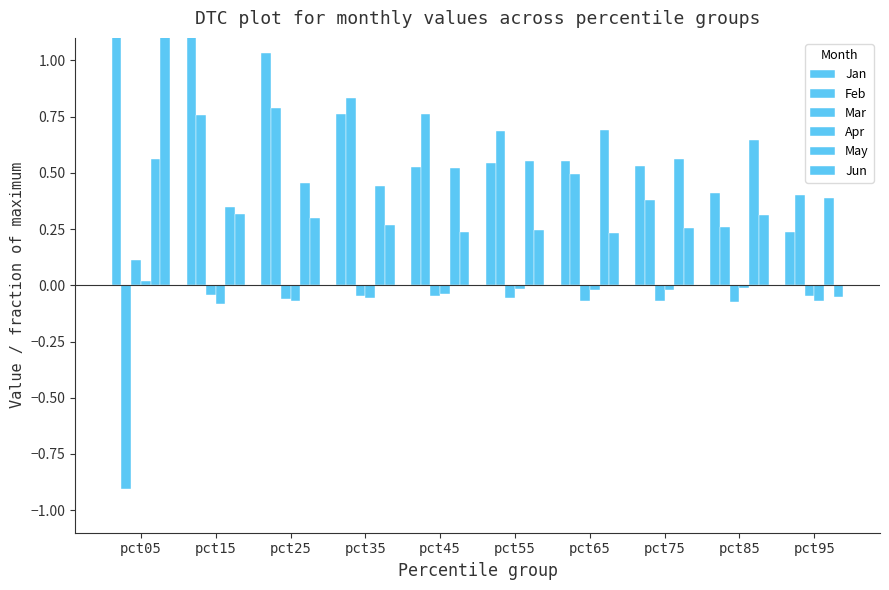

At which category does the chart reach its minimum across all series?

pct05